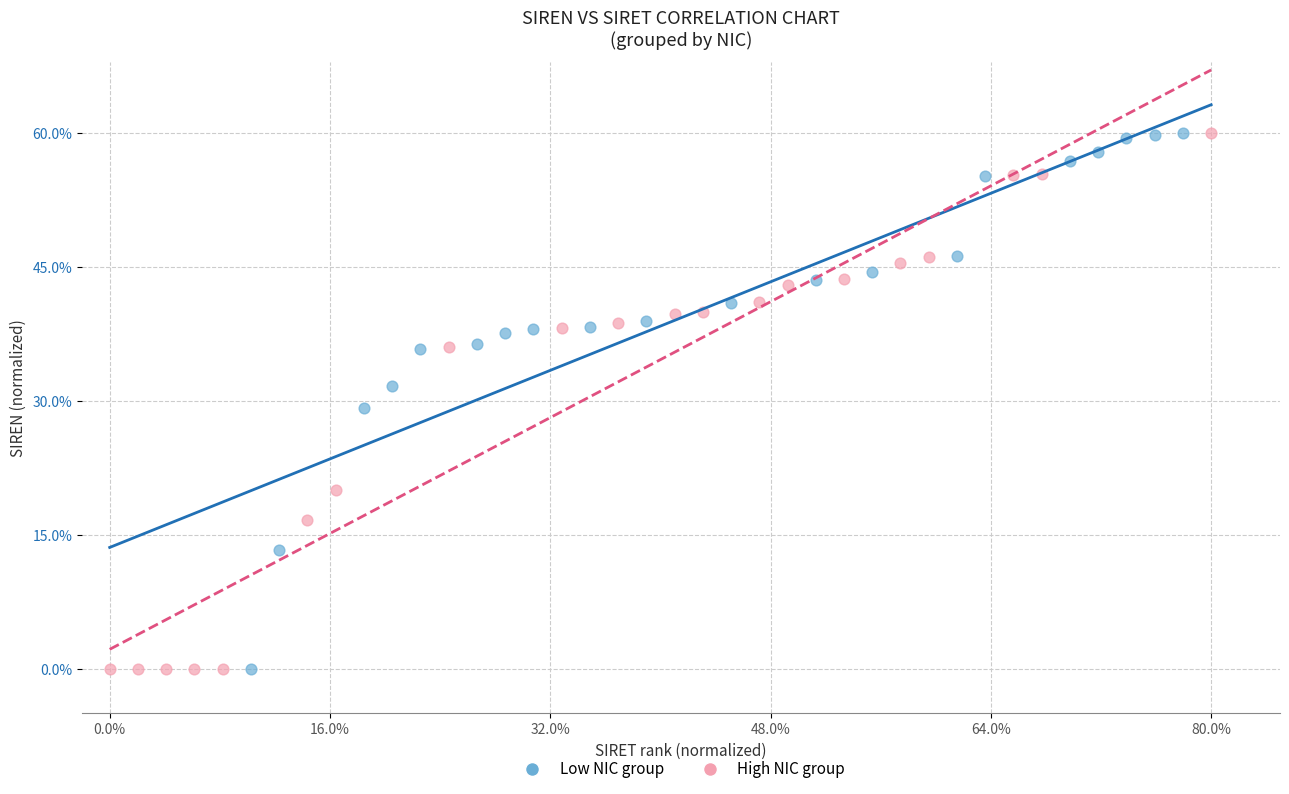

Which series has the widest spread of Y values?

High NIC group